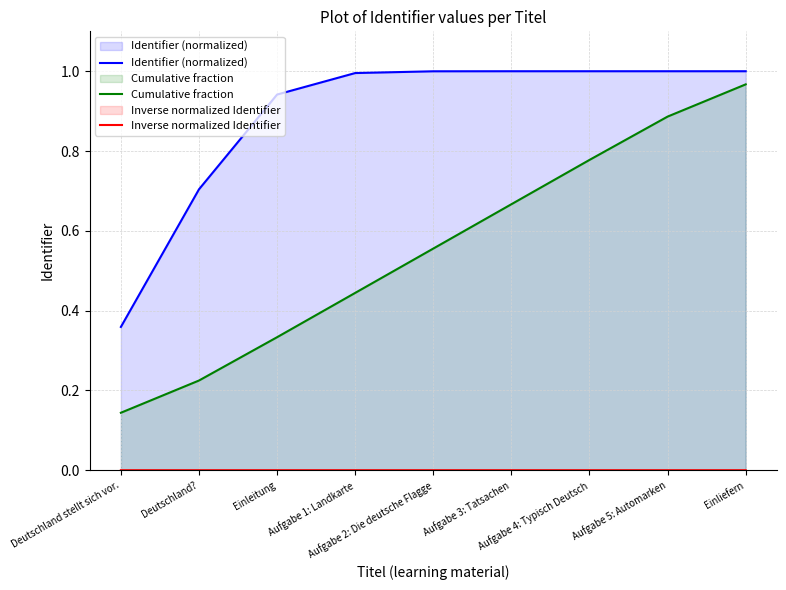

What is the value of the Cumulative fraction point at the 4th from the left?

0.4